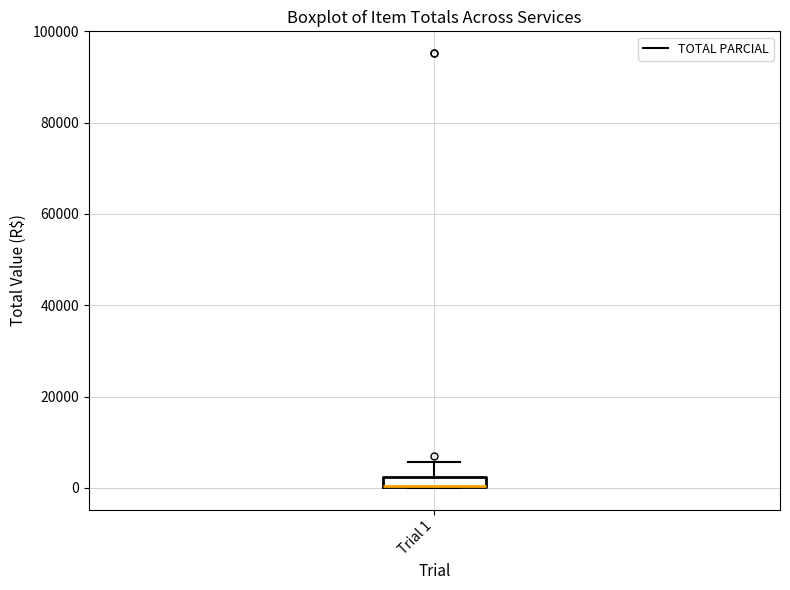

Where is the upper edge of the box for Trial 1 on the y-axis? The values are not printed on the chart, so give them approximately, as read against the axis.

2000